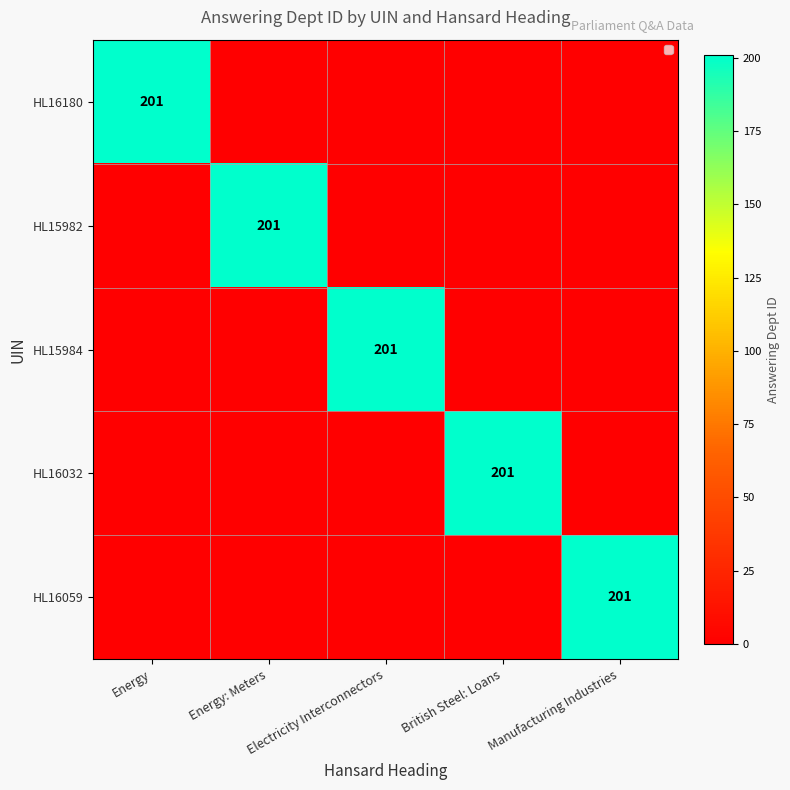

How many data points in HL16032 are above 0?

1